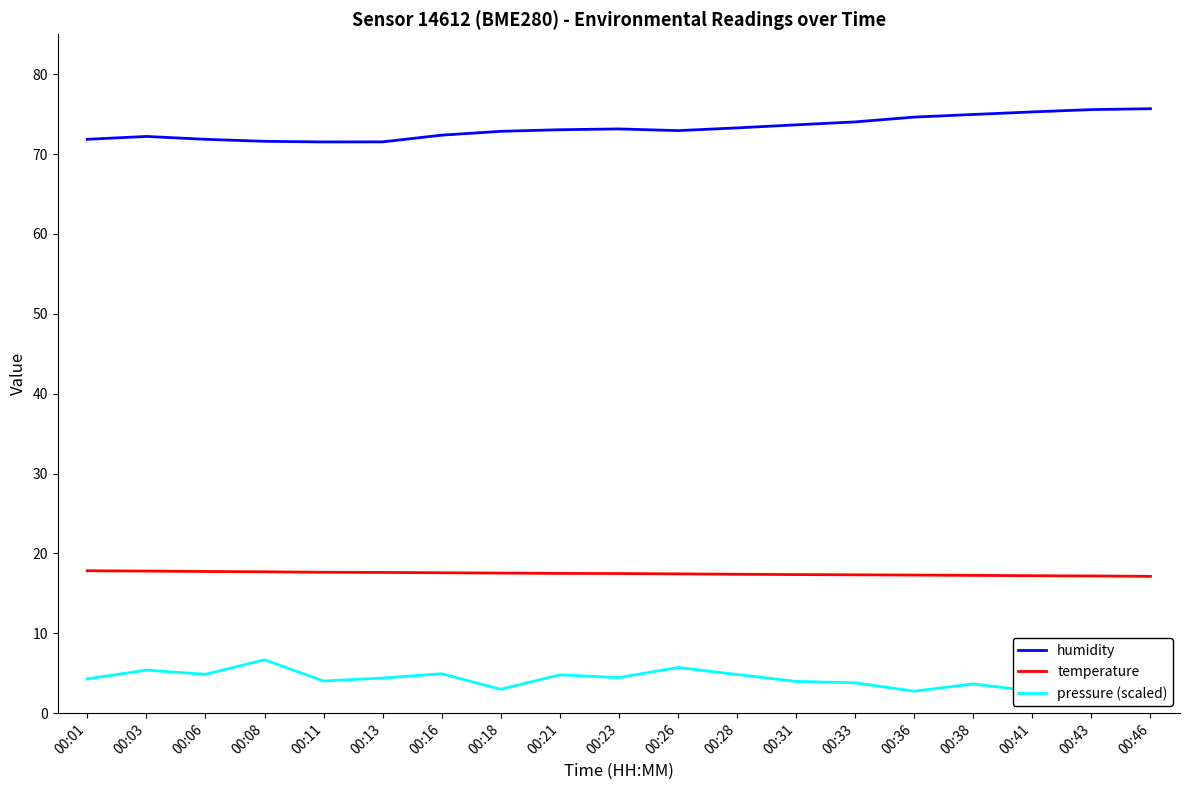

What is the difference between the highest and lowest values at 00:33?

70.2